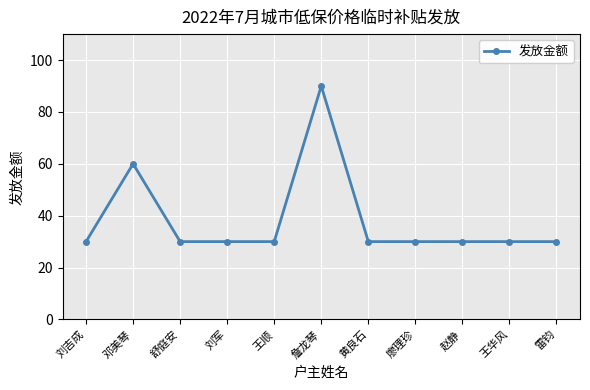

How many lines are shown in the chart?

1